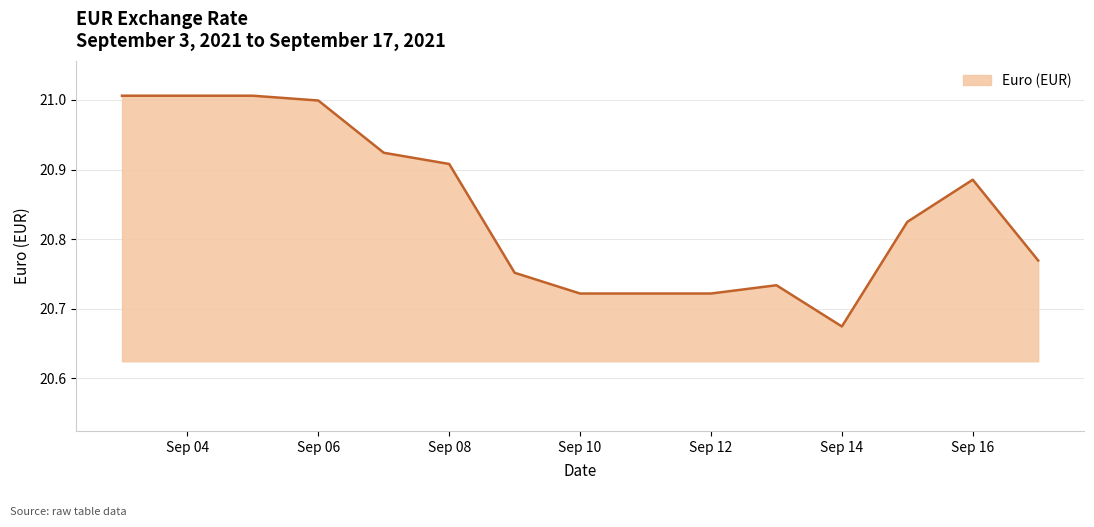

What is the difference between the maximum and minimum values?

0.3